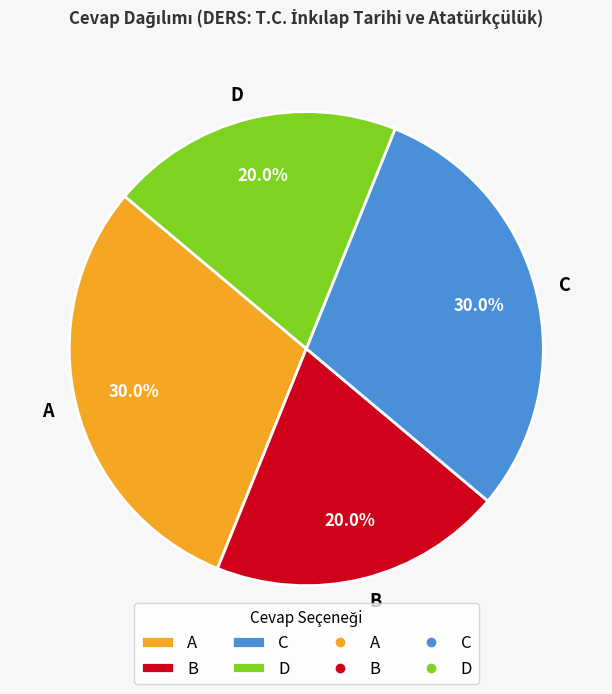

Count the number of slices in the pie.

4